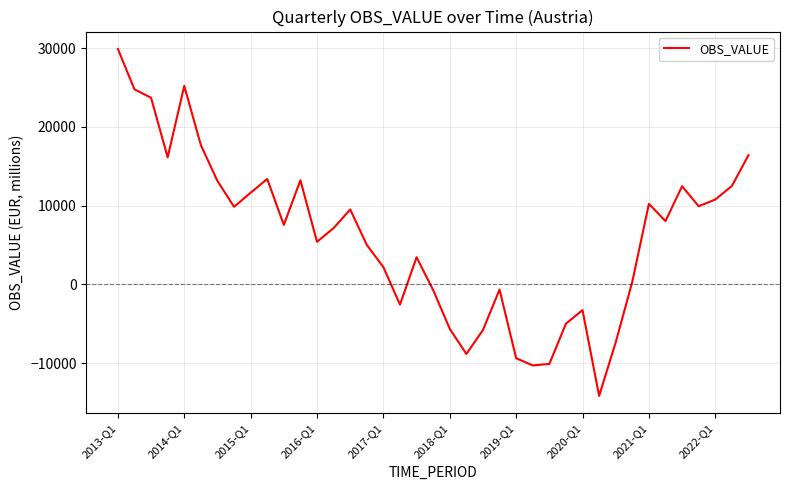

What is the smallest value displayed?

-14166